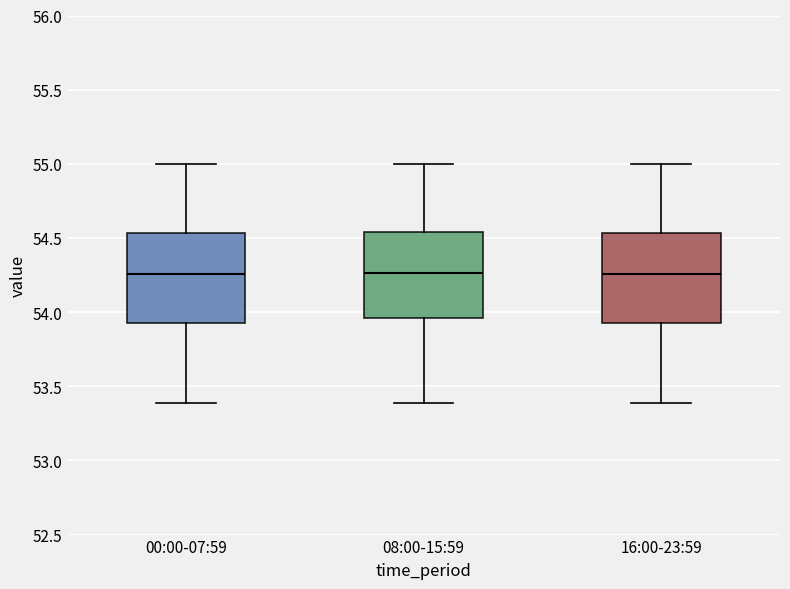

Reading left to right, transcribe this box plot: for each box, give where its median line is, the range the box spans, and where its two whiskers end, as read against the y-axis. The values are not printed on the chart, so give them approximately, as read against the axis.

00:00-07:59: median 54.25, box 53.95 to 54.55, whiskers 53.40 to 55.00
08:00-15:59: median 54.25, box 53.95 to 54.55, whiskers 53.40 to 55.00
16:00-23:59: median 54.25, box 53.95 to 54.55, whiskers 53.40 to 55.00